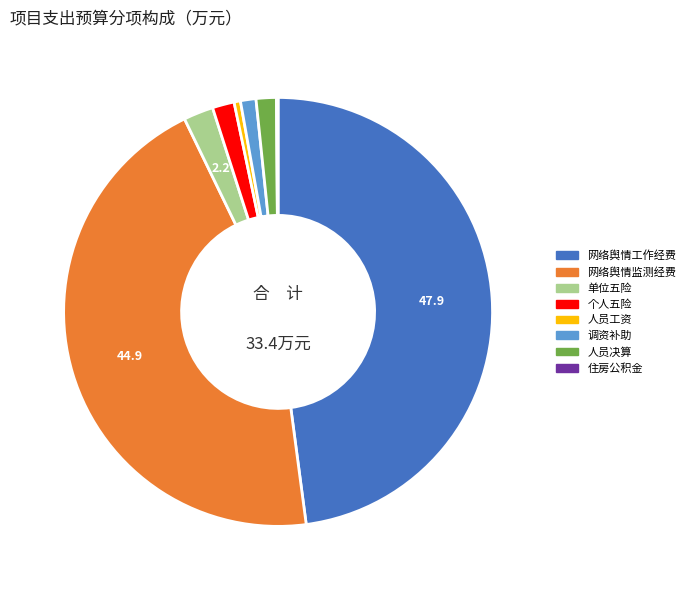

Is there any slice that represents more than half of the pie?

No